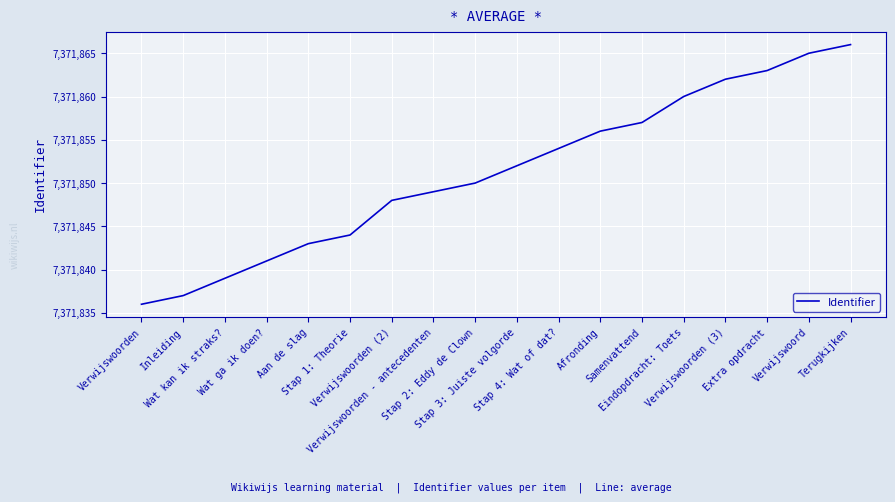

What is the ratio of the value at Stap 4: Wat of dat? to the value at Aan de slag?

1.0